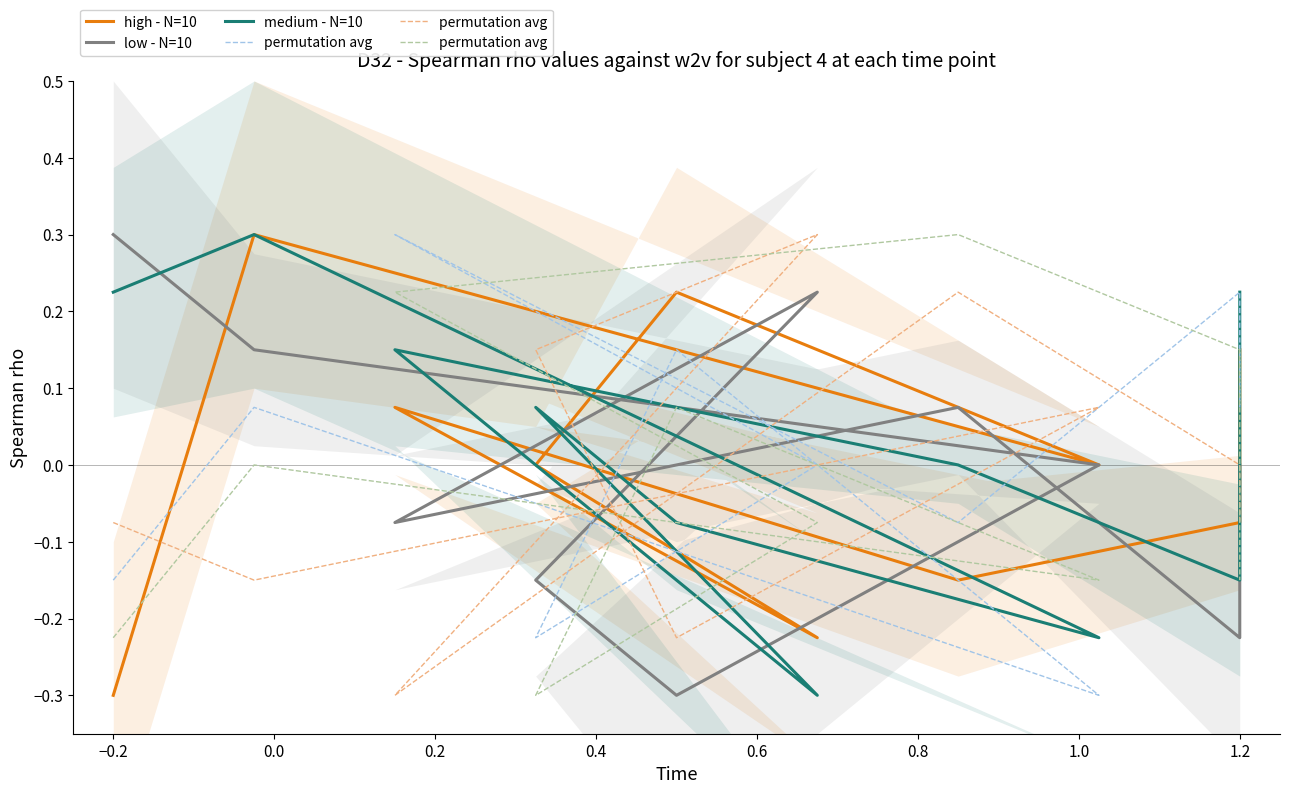

What is the total value across all series at 0.2?

-0.1